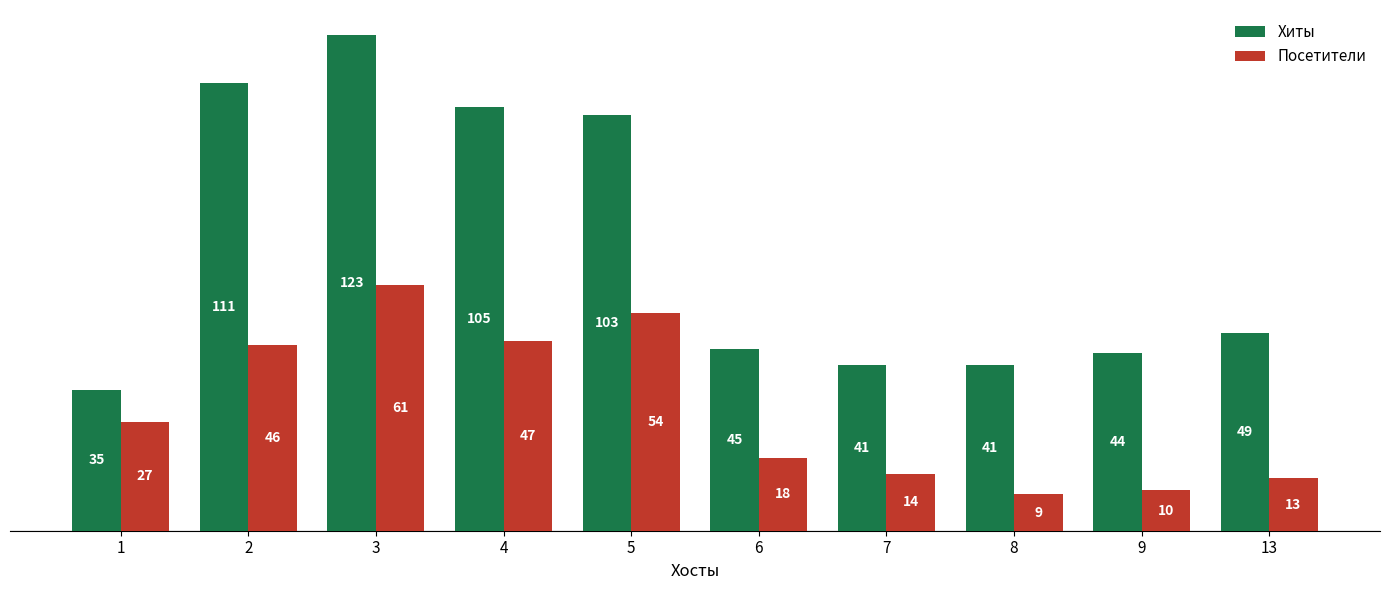

At which category is the sum across all series the highest?

3